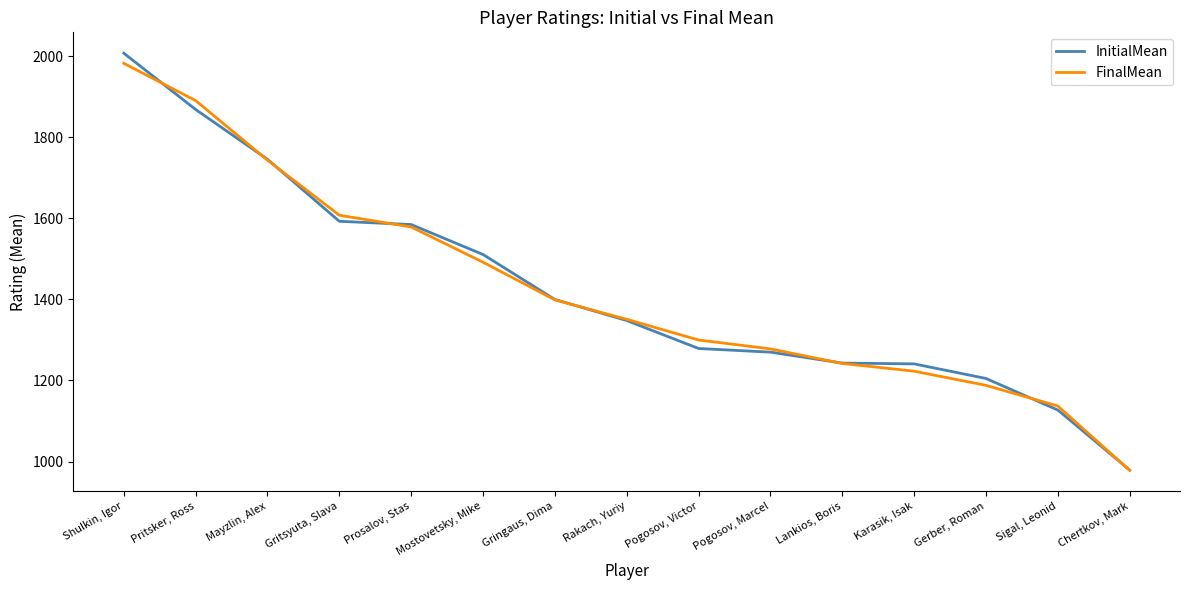

What is the sum of the InitialMean values at Gringaus, Dima and Mostovetsky, Mike?

2911